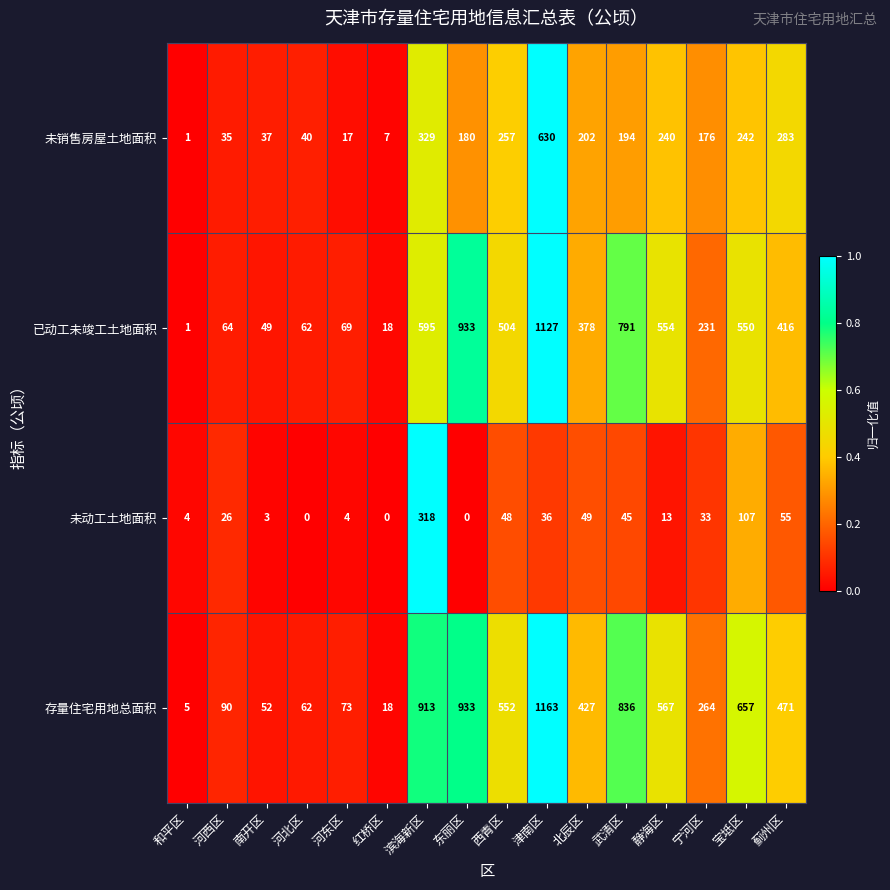

What is the difference between the second highest and minimum values in the 已动工未竣工土地面积 series?

932